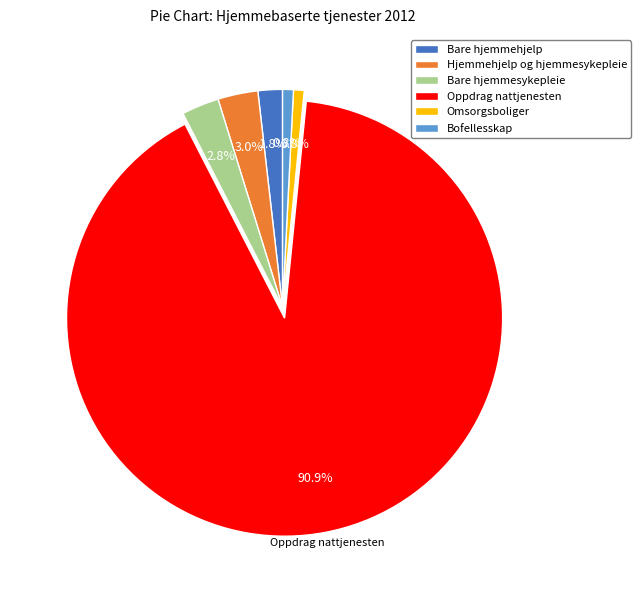

Does Oppdrag nattjenesten represent more than half of the total?

Yes